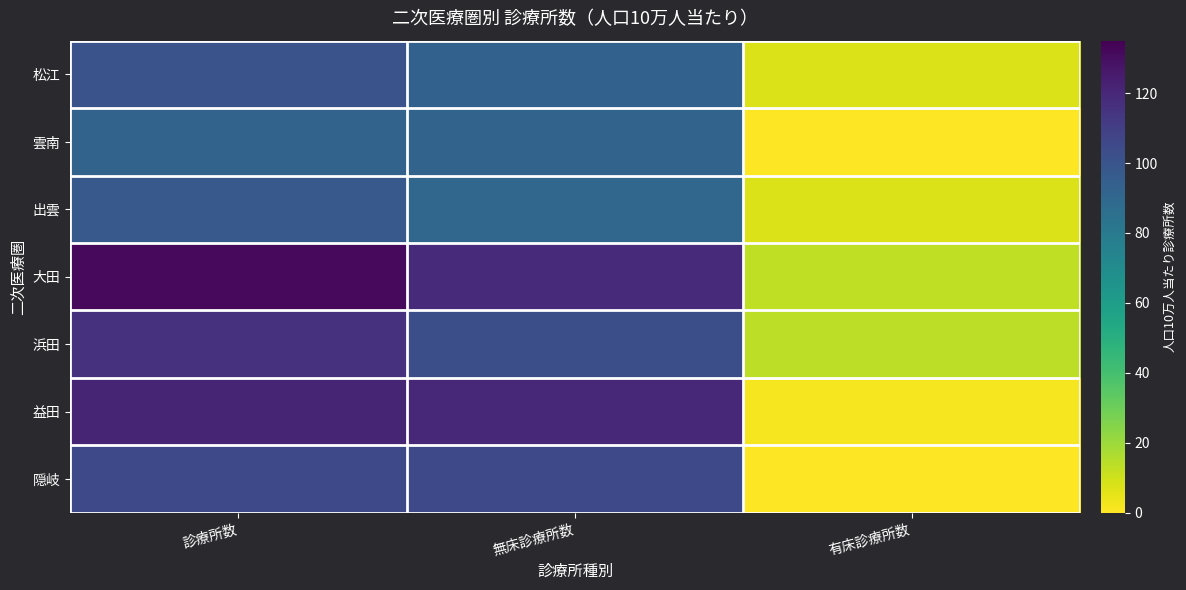

Reading left to right, extract all data points from this chart.

松江: 診療所数=100.3	無床診療所数=93.3	有床診療所数=7.0
雲南: 診療所数=91.8	無床診療所数=91.8	有床診療所数=0.0
出雲: 診療所数=97.4	無床診療所数=90.2	有床診療所数=7.2
大田: 診療所数=131.8	無床診療所数=119.0	有床診療所数=12.8
浜田: 診療所数=115.9	無床診療所数=102.4	有床診療所数=13.4
益田: 診療所数=121.2	無床診療所数=119.6	有床診療所数=1.6
隠岐: 診療所数=105.2	無床診療所数=105.2	有床診療所数=0.0